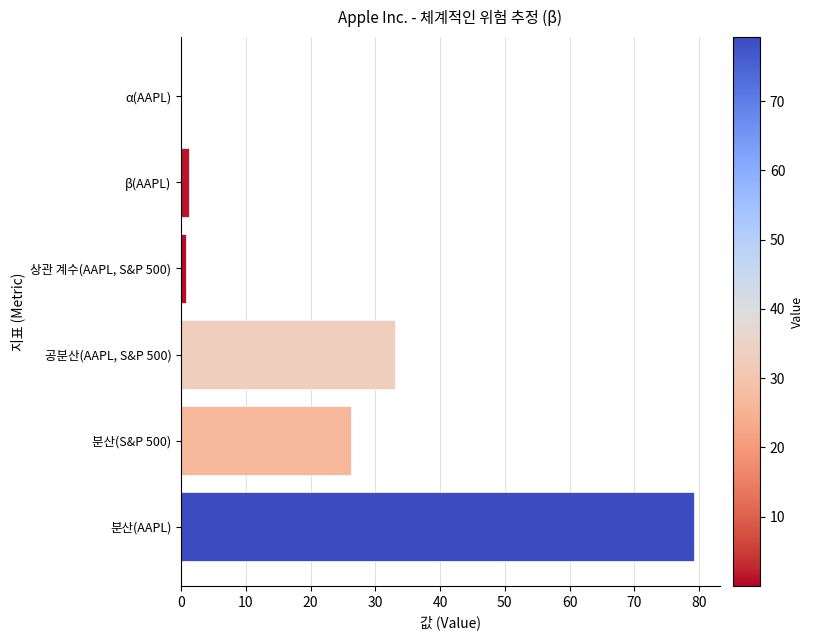

At which label is the value closest to 39?

공분산(AAPL, S&P 500)